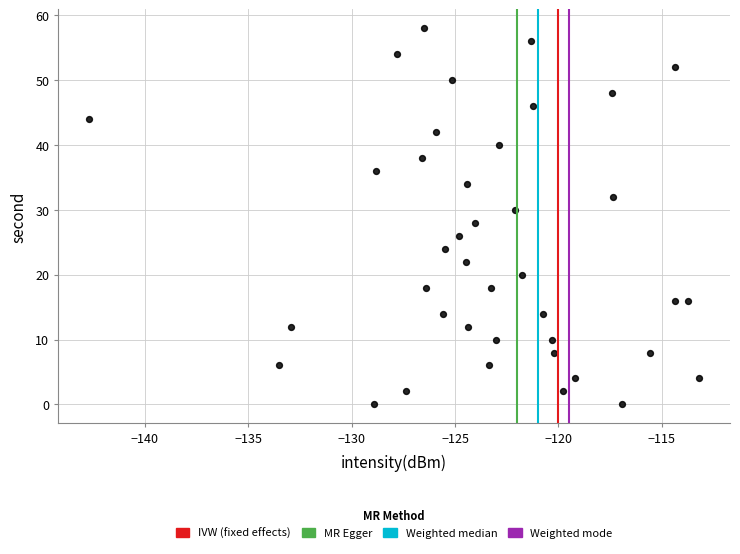

What is the range of Y values (max minus min)?

58